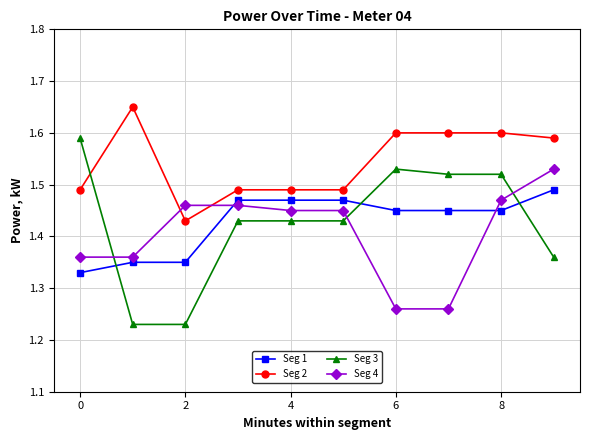

How many Seg 1 values are between 1 and 2?

10